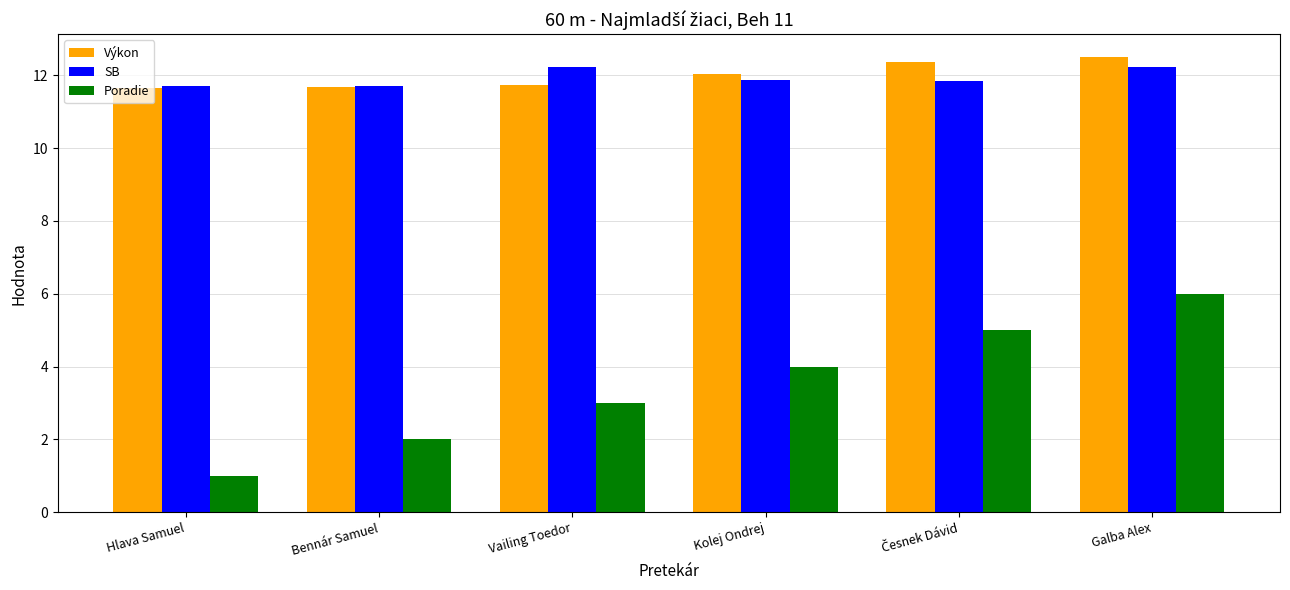

What is the maximum value for Poradie?

6.0